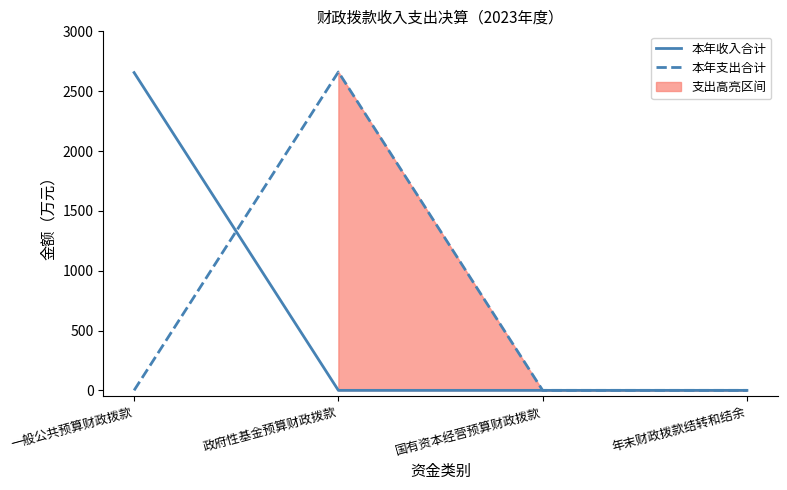

Which series has the widest spread of values?

本年支出合计